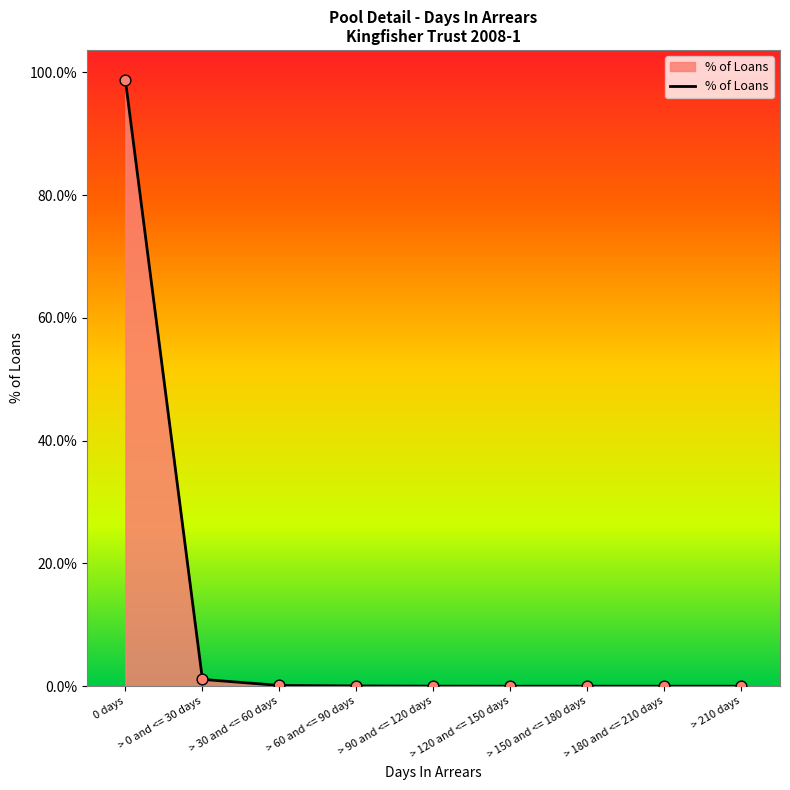

Is this an area chart (filled region under the line)?

Yes